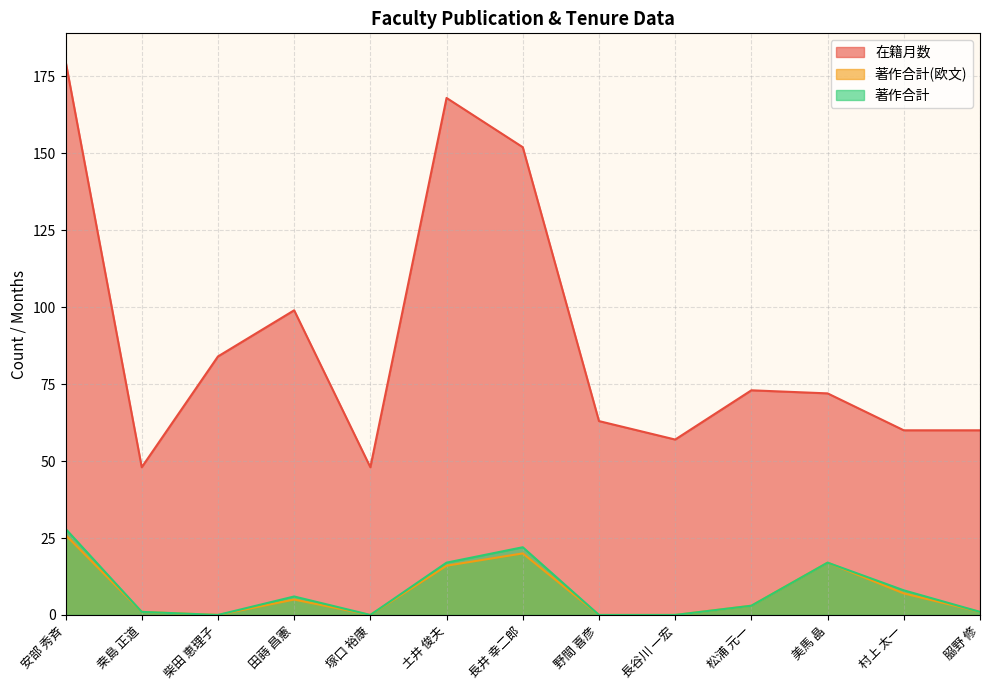

What are all the series names shown in the legend?

在籍月数, 著作合計(欧文), 著作合計